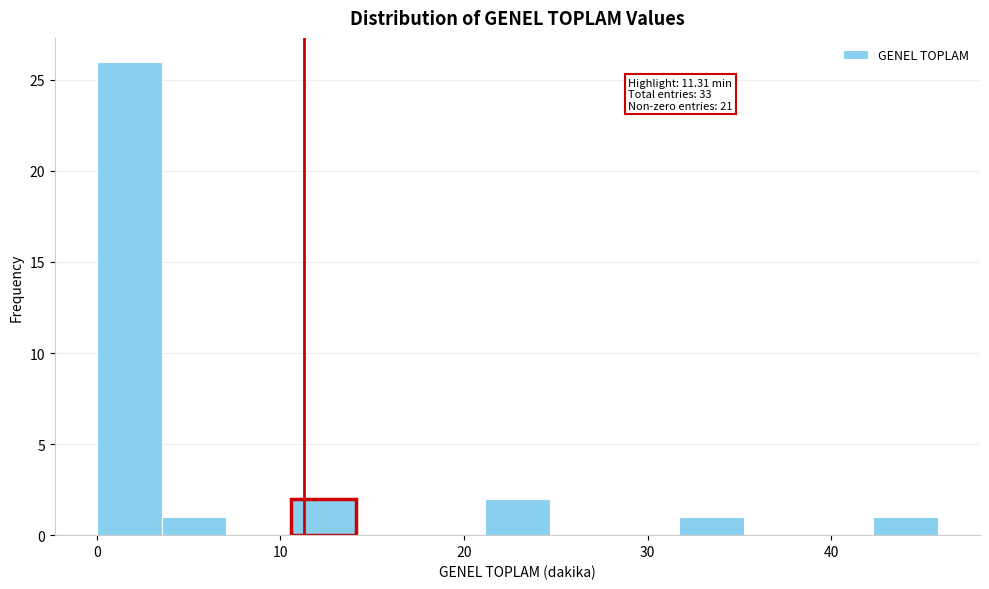

Around what value on the x-axis is the tallest bar? Give the approximate position of its centre, as read against the axis.

2